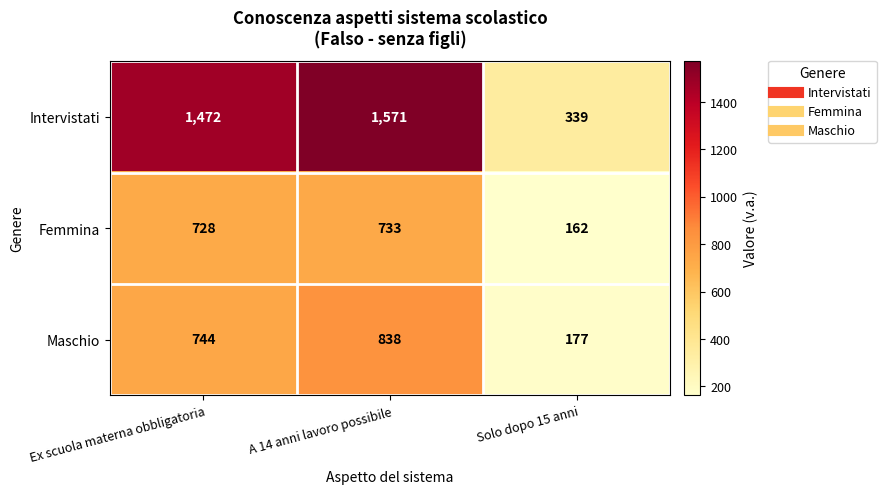

The value of Femmina at A 14 anni lavoro possibile is 490. True or false?

False